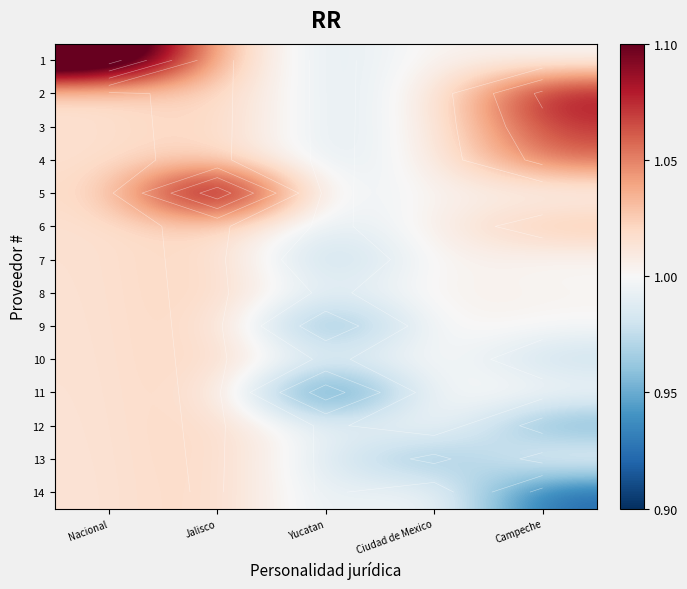

Rank the series at Ciudad de Mexico from highest to lowest value.

1, 2, 3, 4, 5, 6, 7, 8, 9, 10, 11, 12, 14, 13